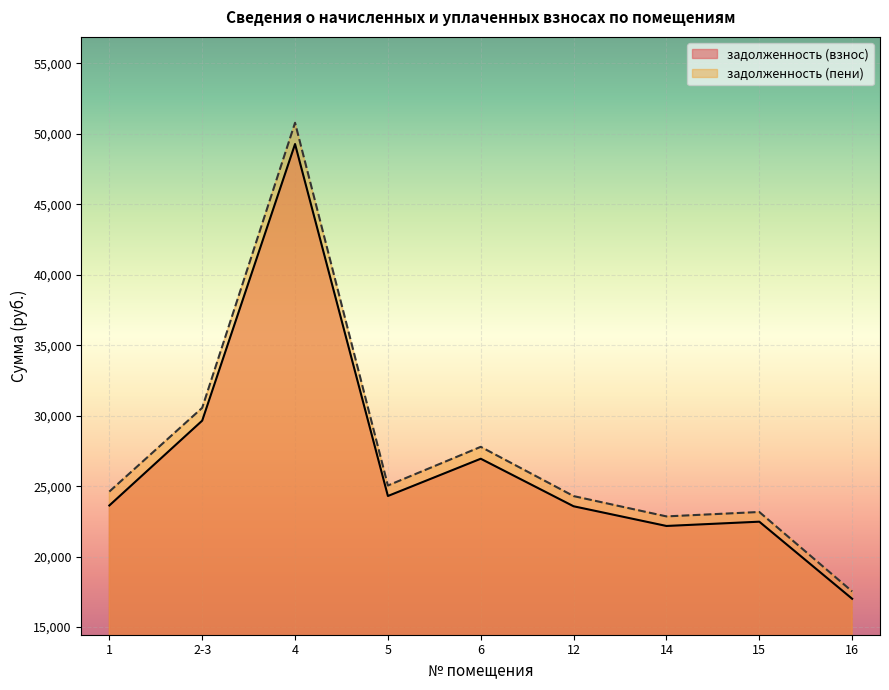

Which series has the widest spread of values?

задолженность (пени)